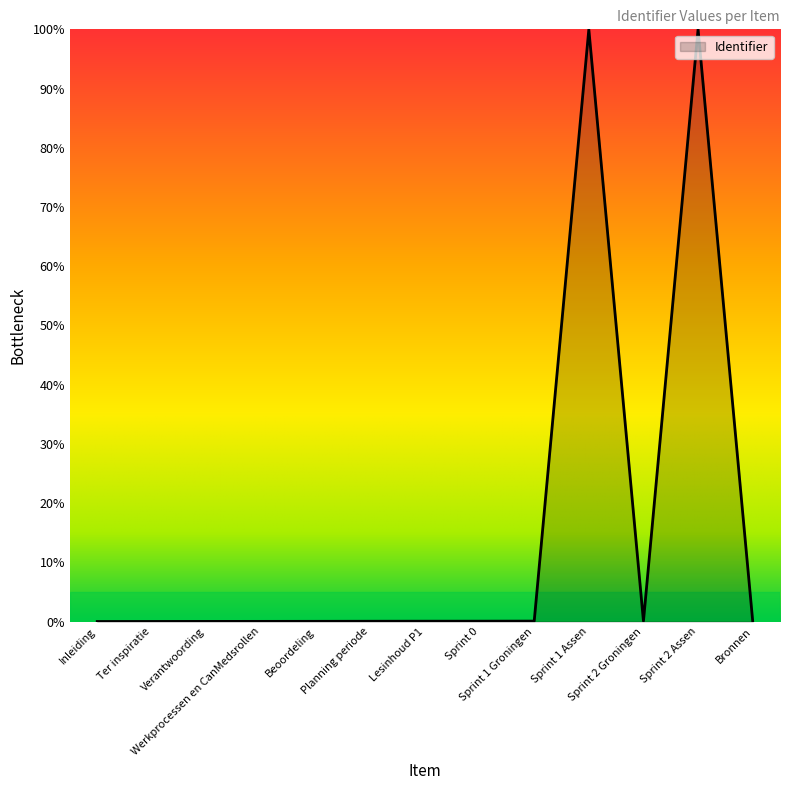

The value at Inleiding is 0.0. True or false?

True